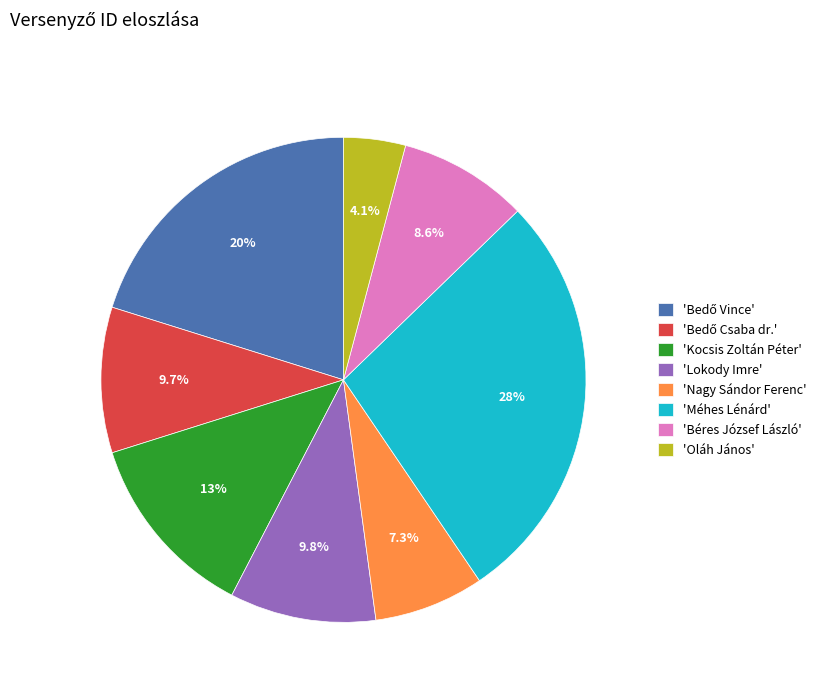

What percentage is NOT represented by 'Nagy Sándor Ferenc'?

92.7%